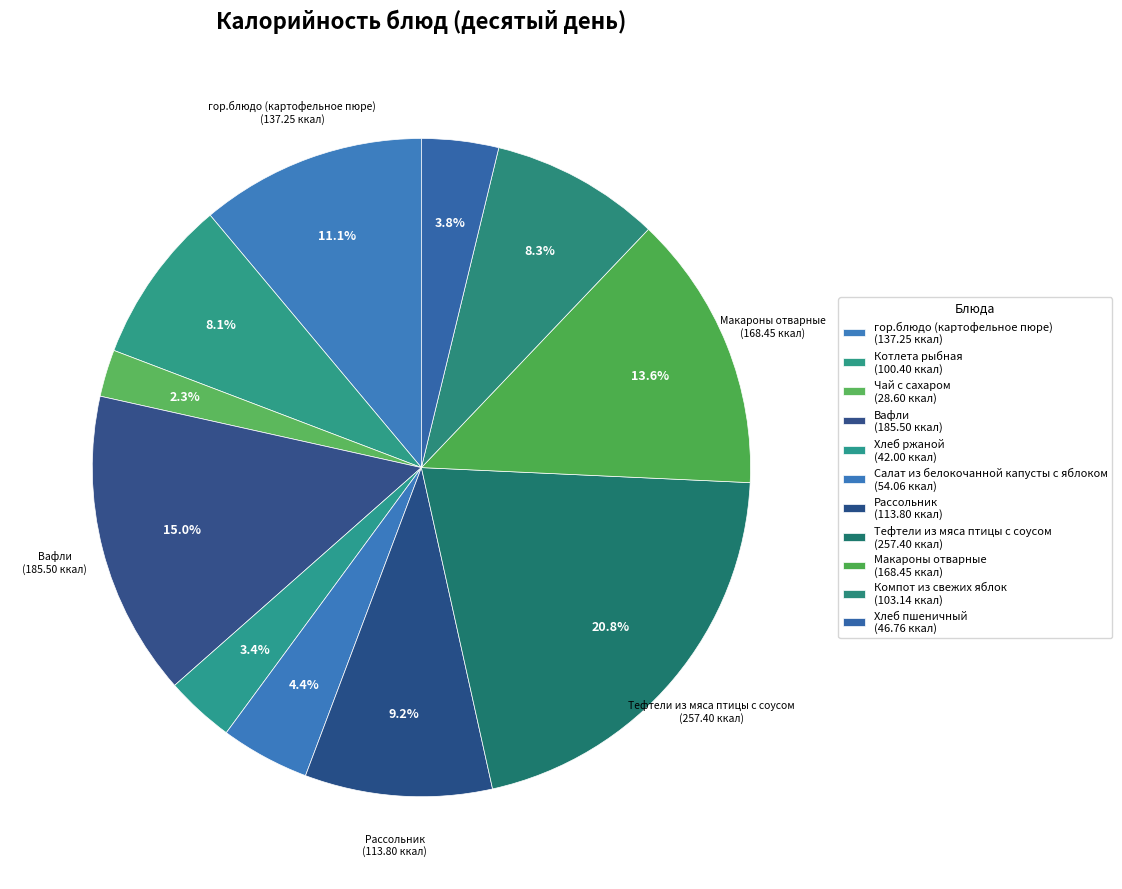

What percentage do Хлеб ржаной and Рассольник together represent?

12.6%